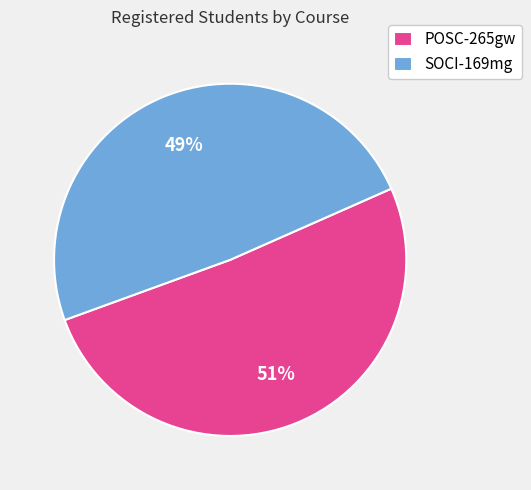

Does SOCI-169mg account for over 50% of the chart?

No